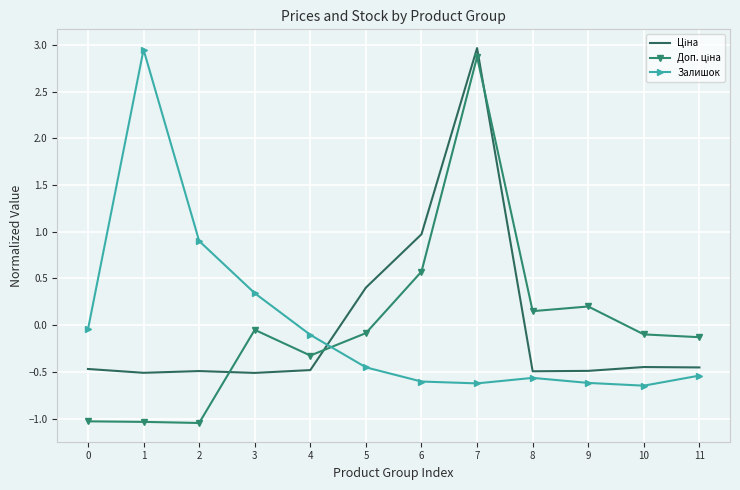

What is the total value across all series at 1?

1.4